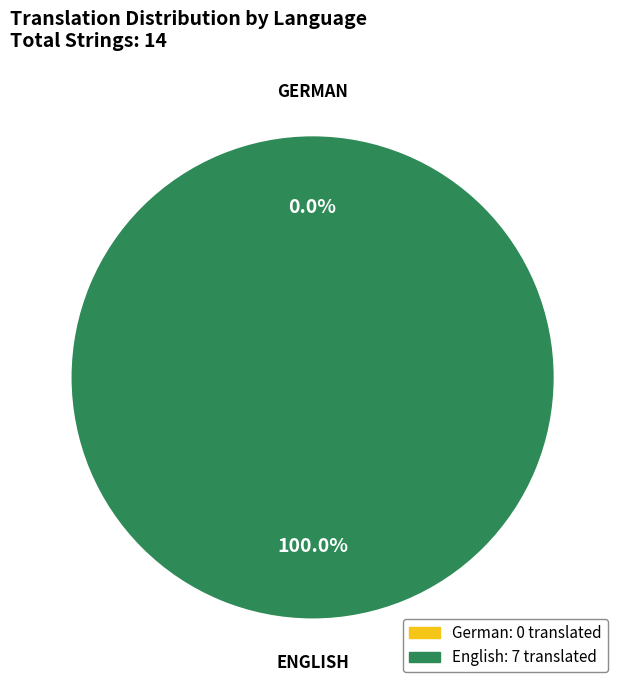

To the nearest percent, what is the difference between the largest and smallest slice percentages?

100%